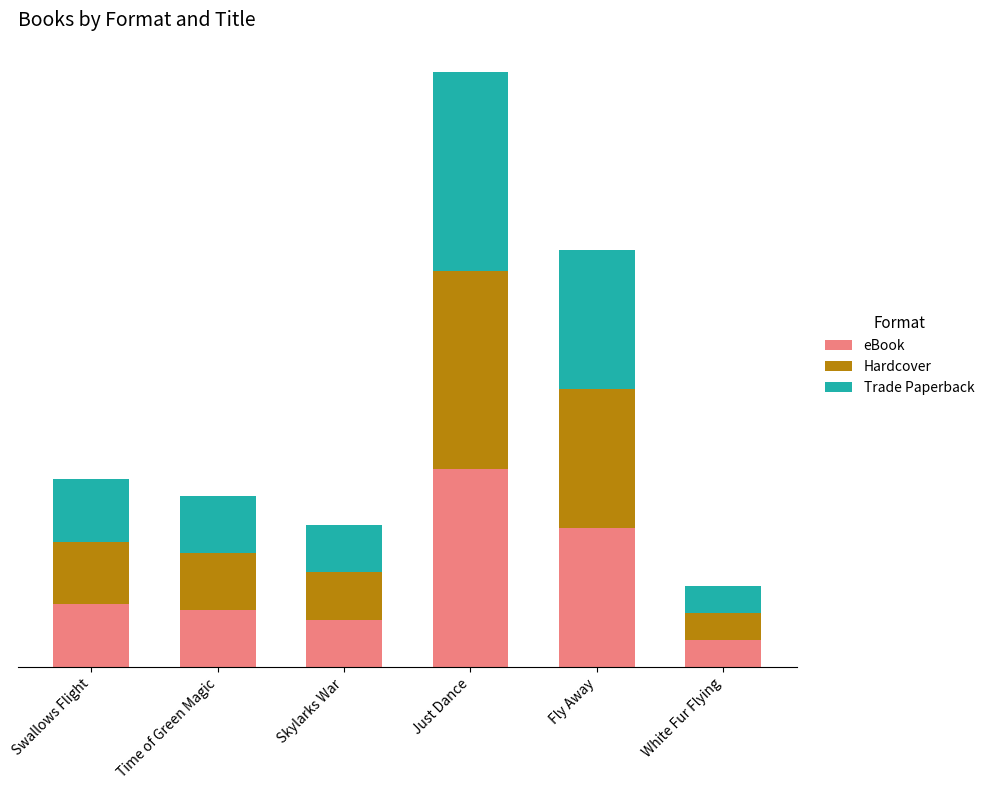

What are all the series names shown in the legend?

eBook, Hardcover, Trade Paperback